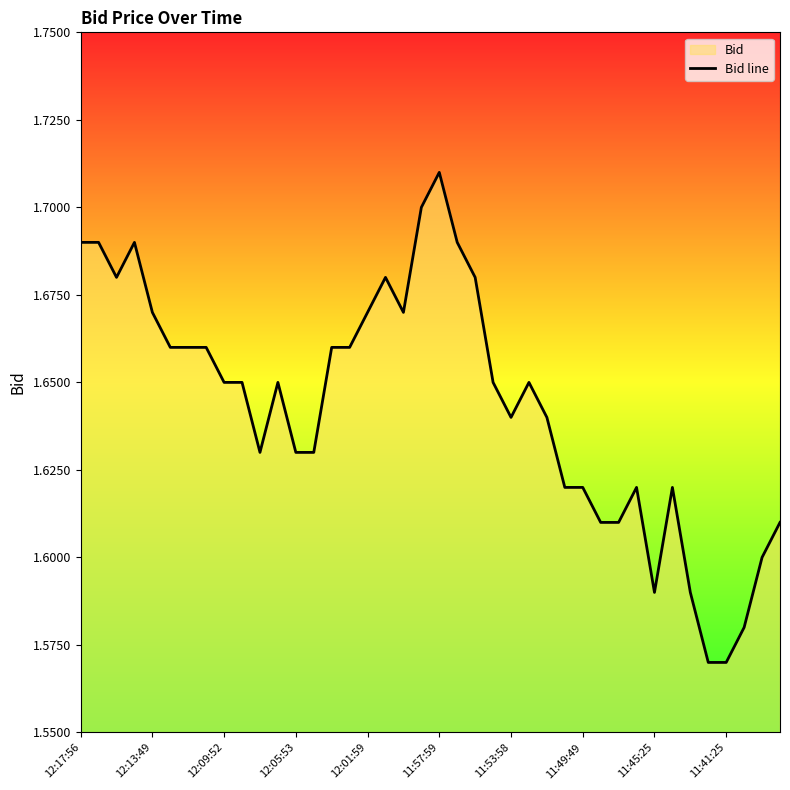

How many lines are shown in the chart?

1